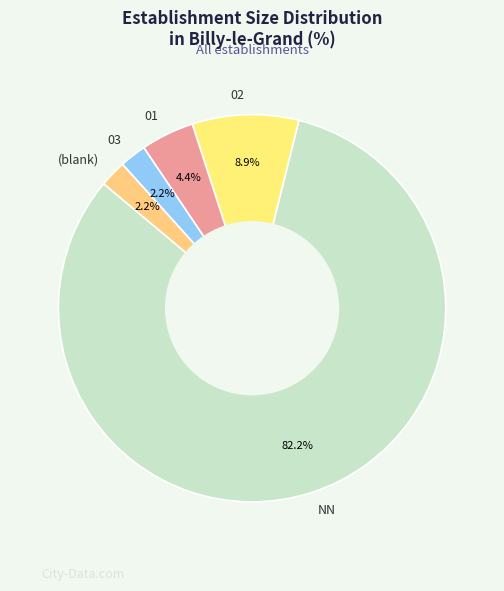

Combined, do NN and 02 account for over 50%?

Yes